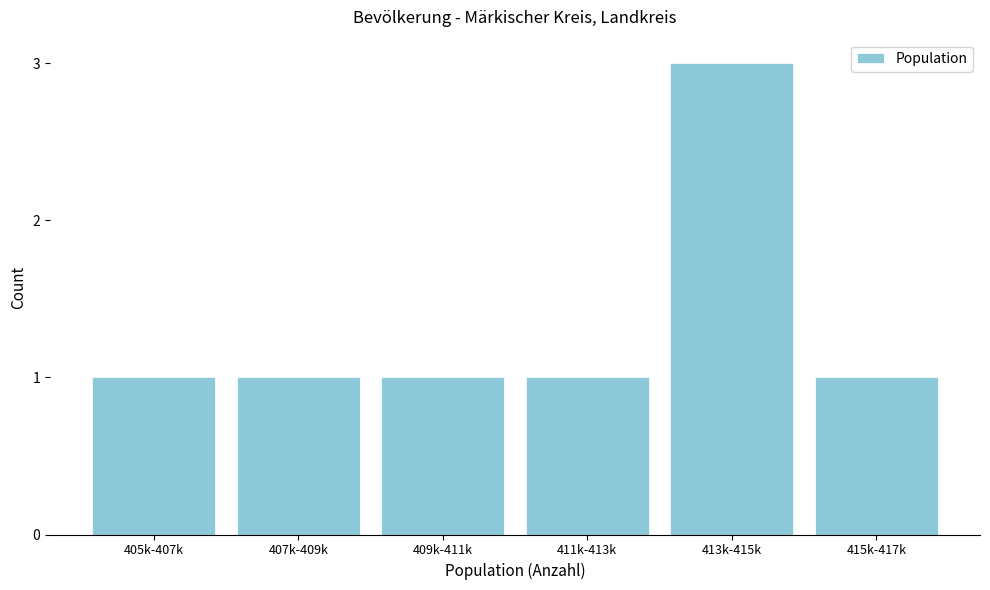

Reading right to left, list all the values displayed in this chart.

1	3	1	1	1	1